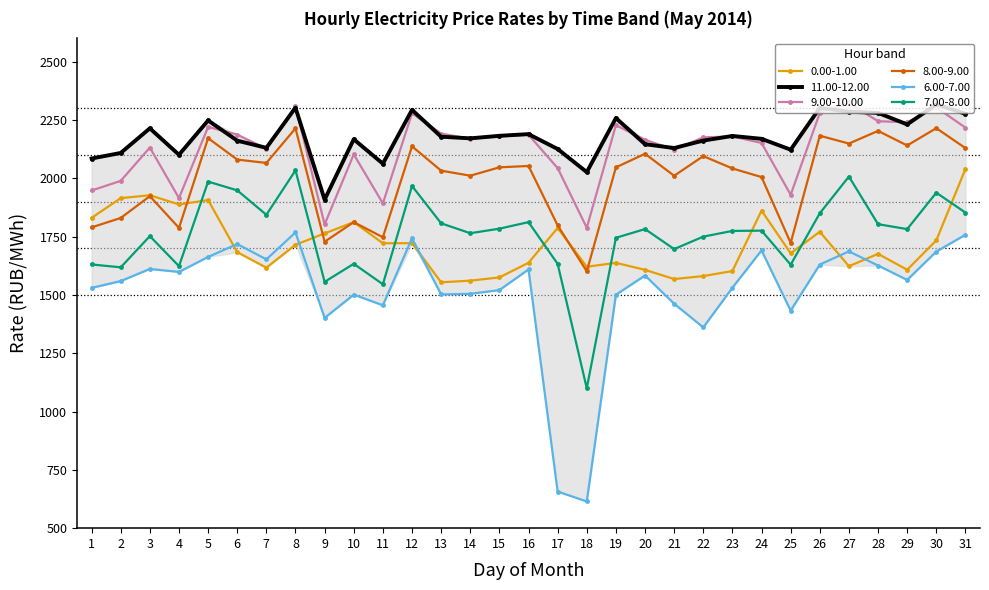

True or false: 9.00-10.00 has more than 1 points higher than both neighbors.

True